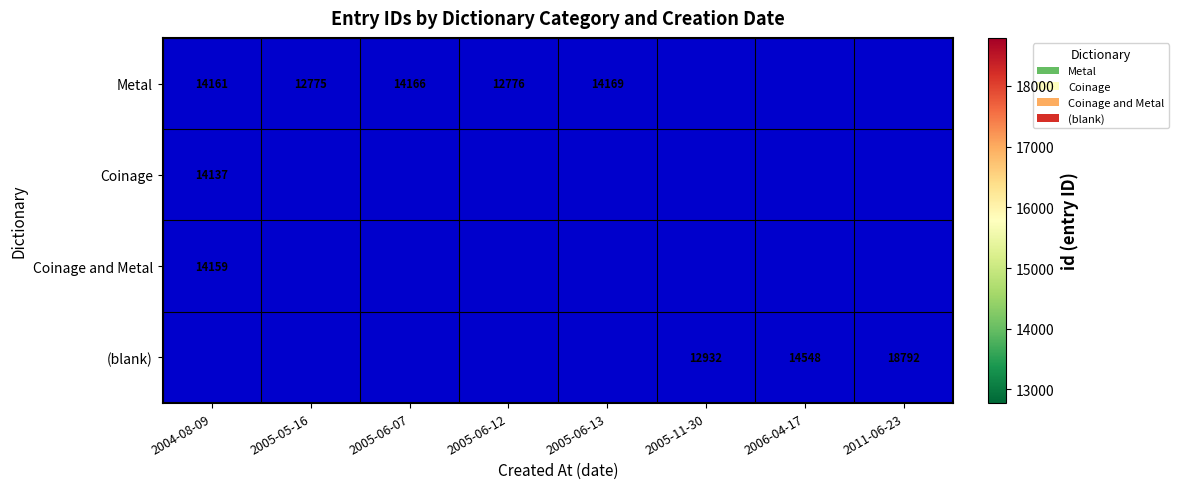

Is it true that Coinage and Metal equals 19235 at 2004-08-09?

False